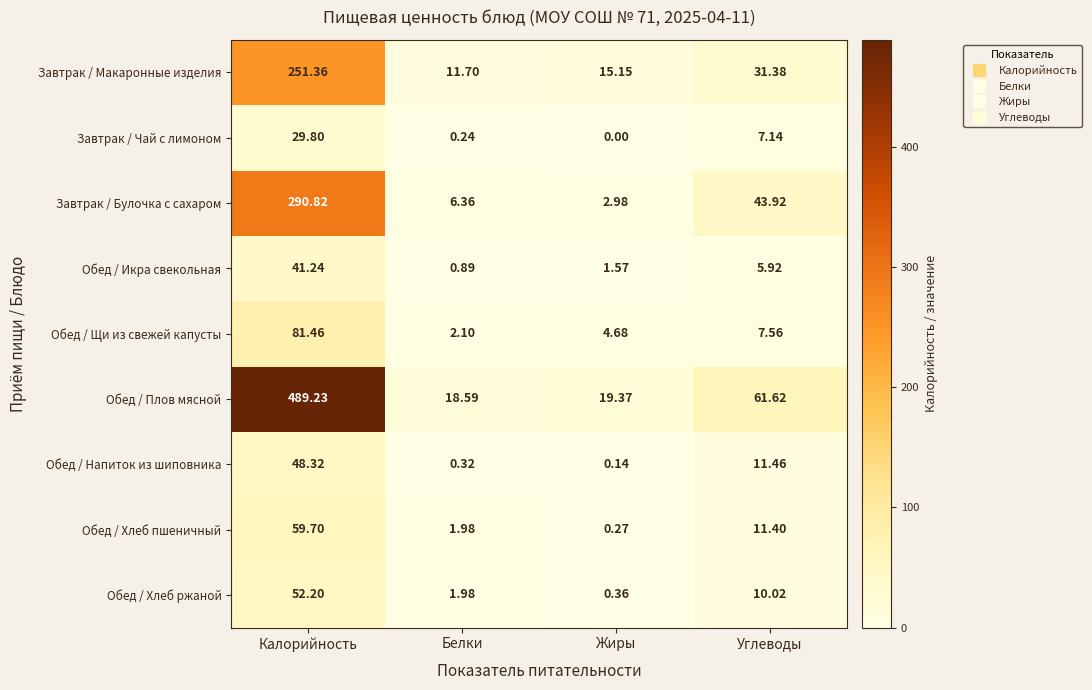

Which series has the widest spread of values?

Обед / Плов мясной